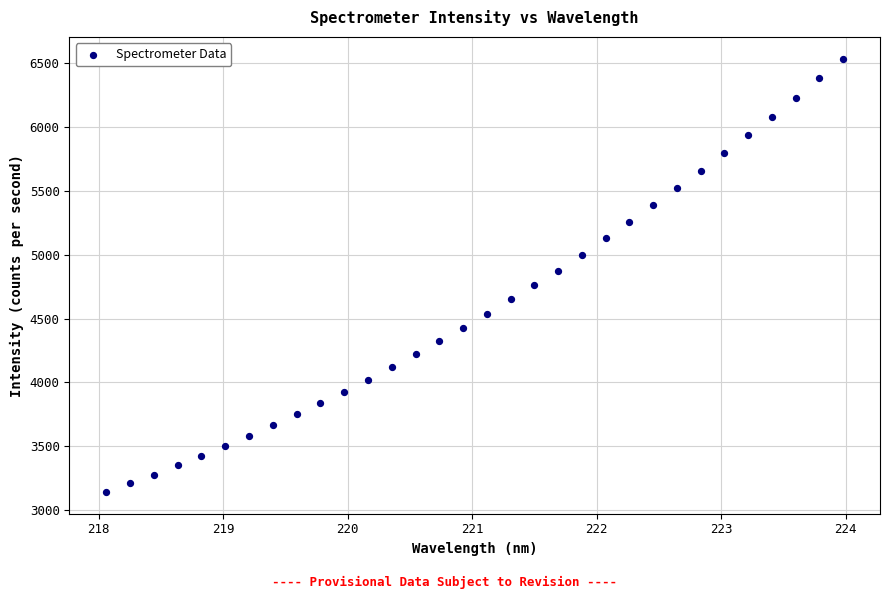

What is the range of X values (max minus min)?

5.9